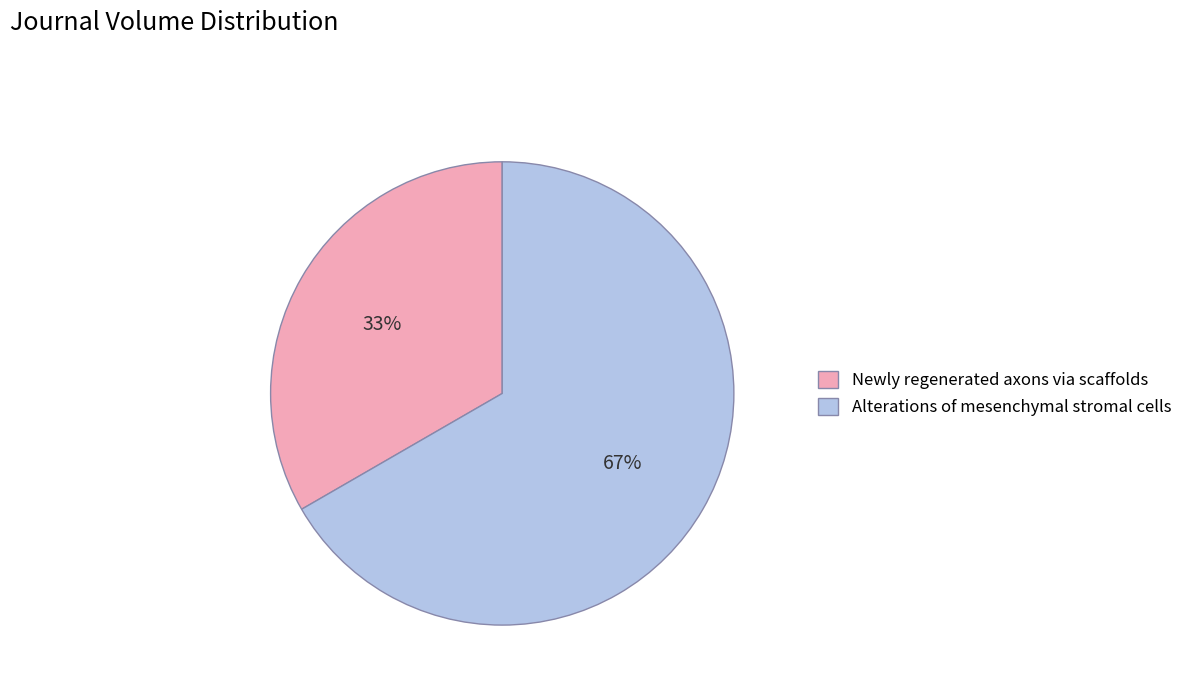

To the nearest percent, what portion does Alterations of mesenchymal stromal cells represent?

67%